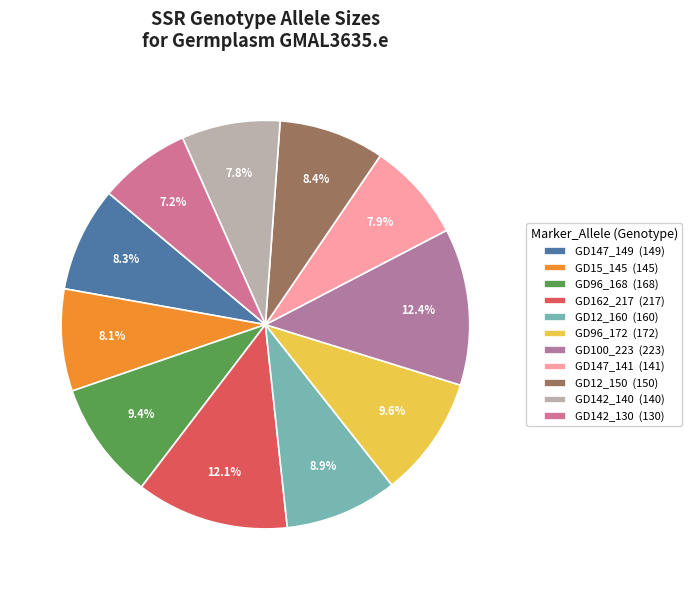

True or false: GD12_160 accounts for 2% of the total.

False